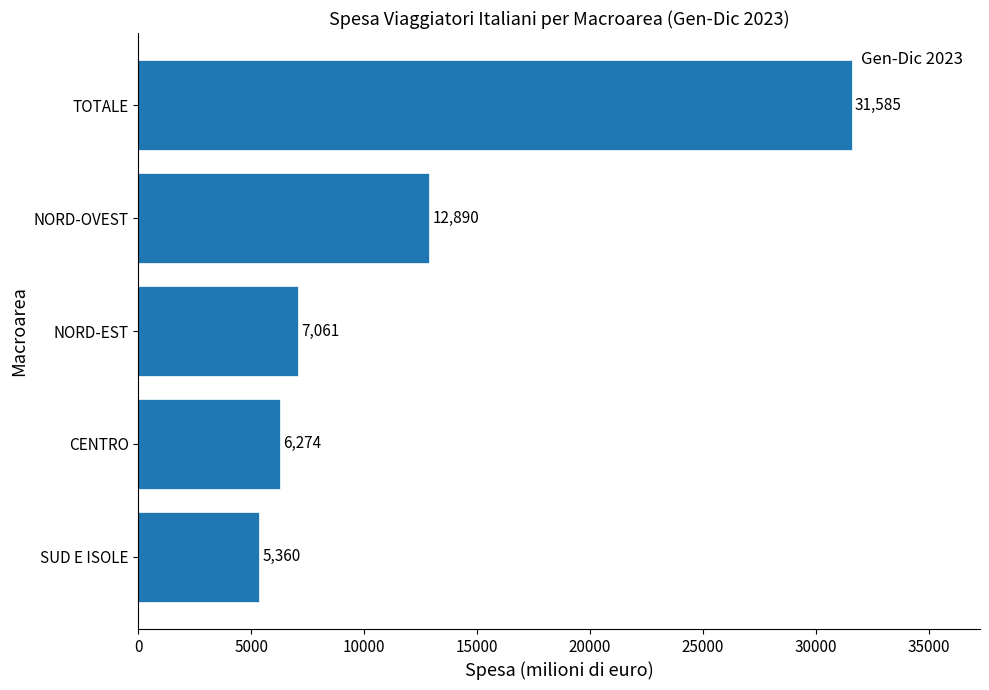

What is the greatest value displayed?

31585.5